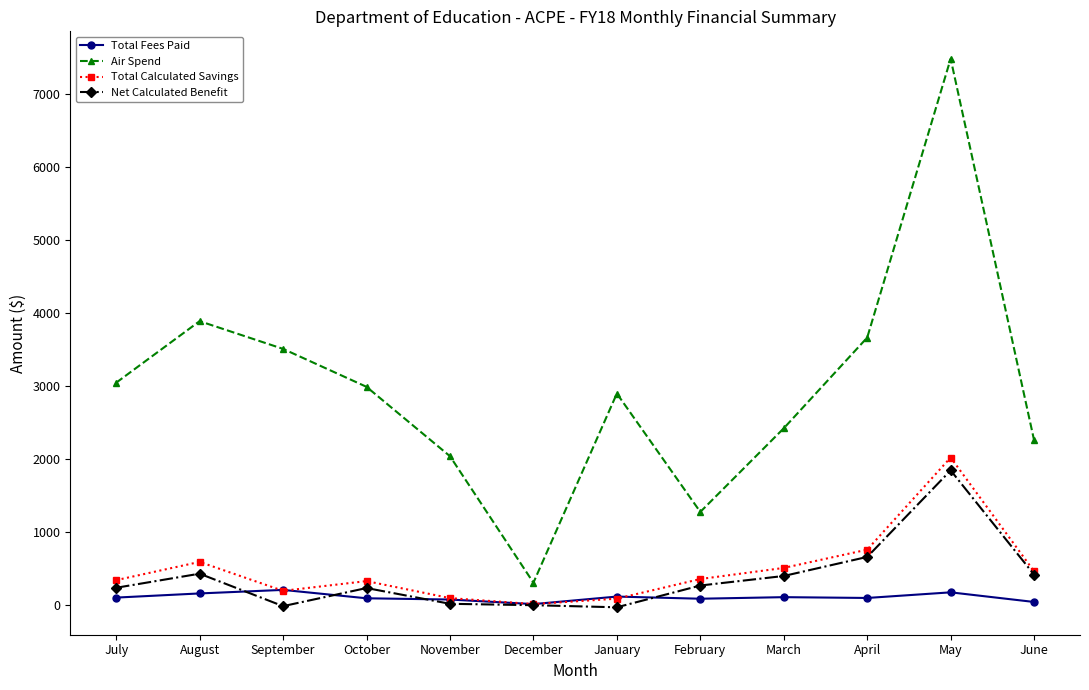

Which series changed the most between March and June?

Air Spend